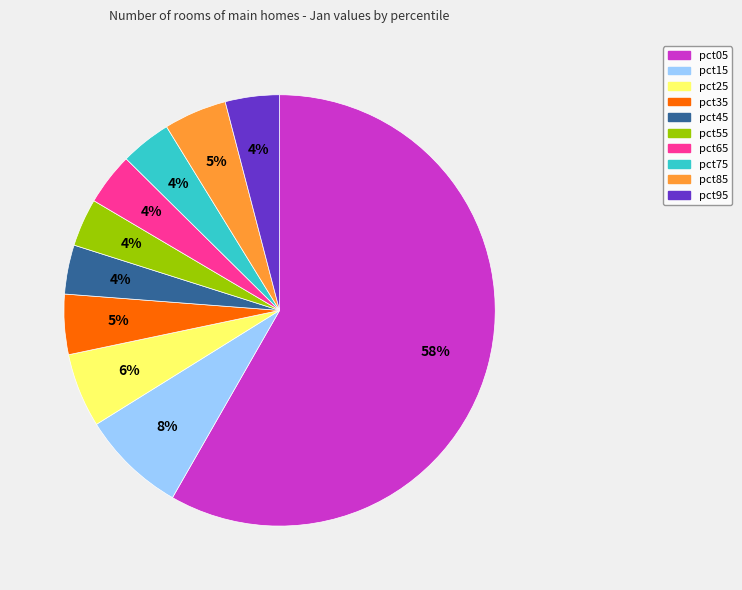

Combined, do pct75 and pct85 account for over 50%?

No